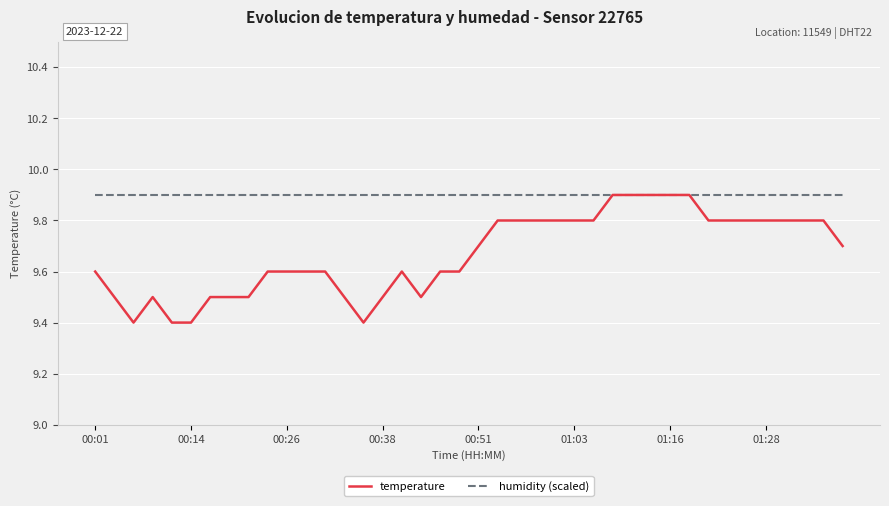

What is the minimum value shown in the chart?

9.4